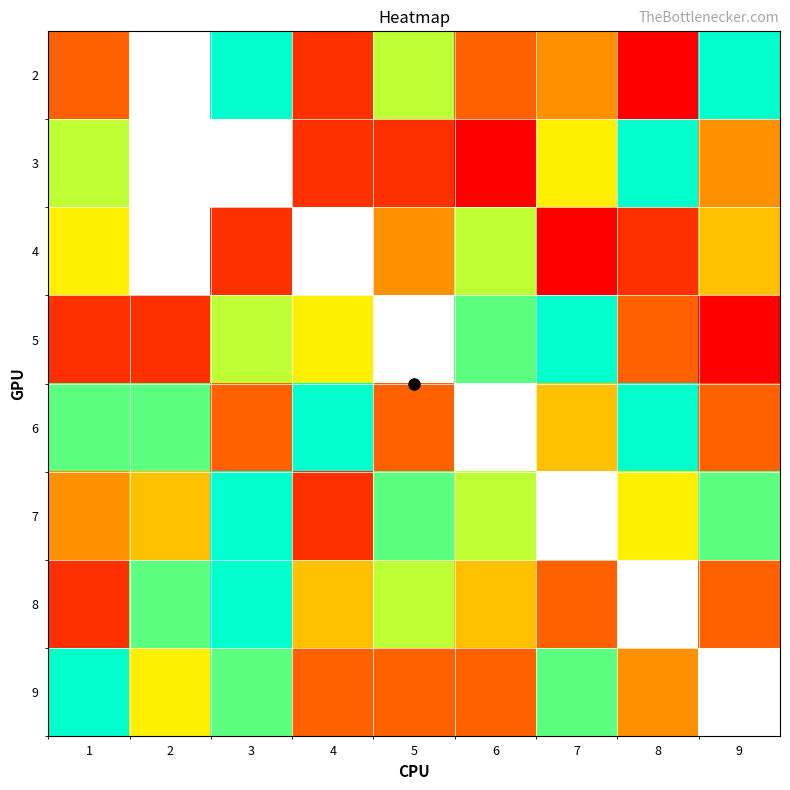

Which category has the highest value in the 9 series?

1